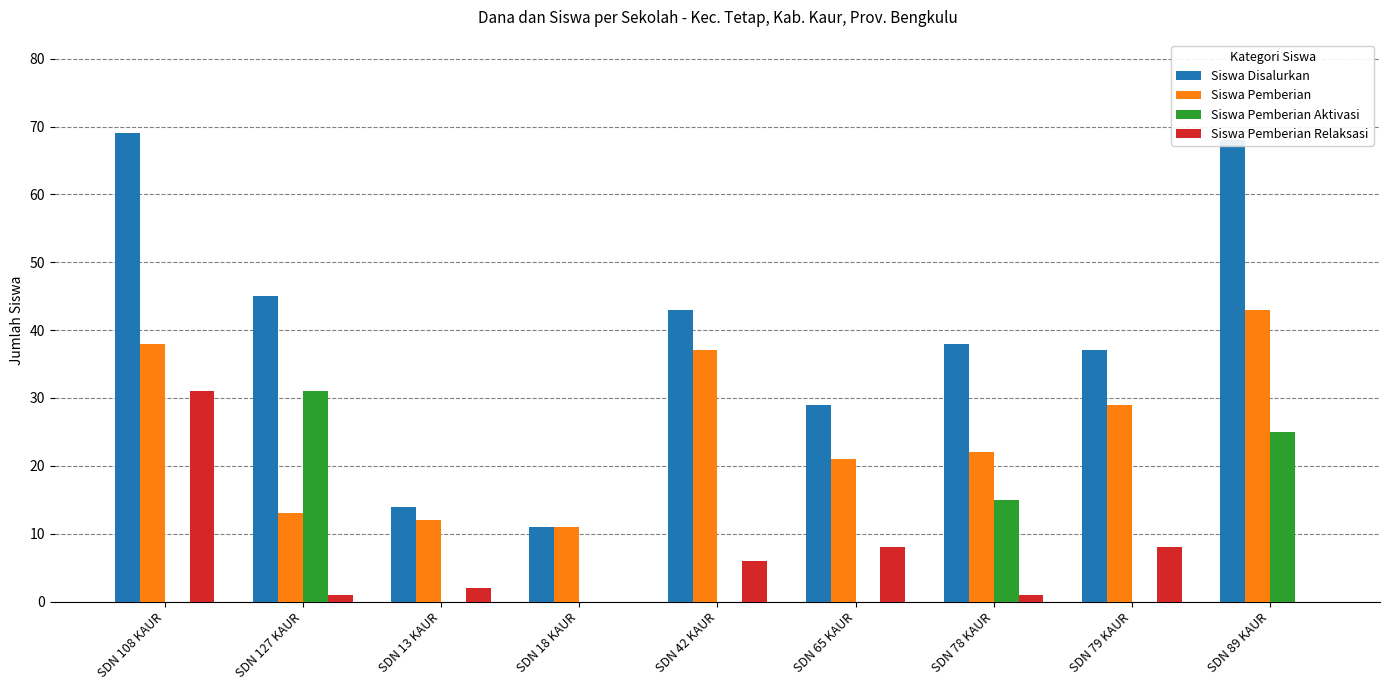

Between SDN 108 KAUR and SDN 79 KAUR, which series saw the biggest shift?

Siswa Disalurkan